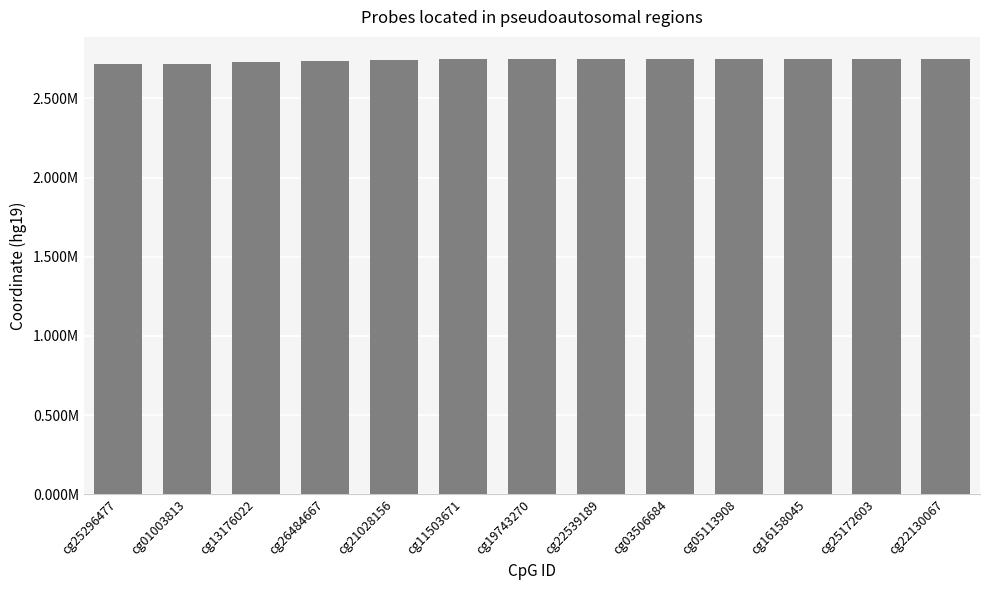

What is the smallest value displayed?

2715017